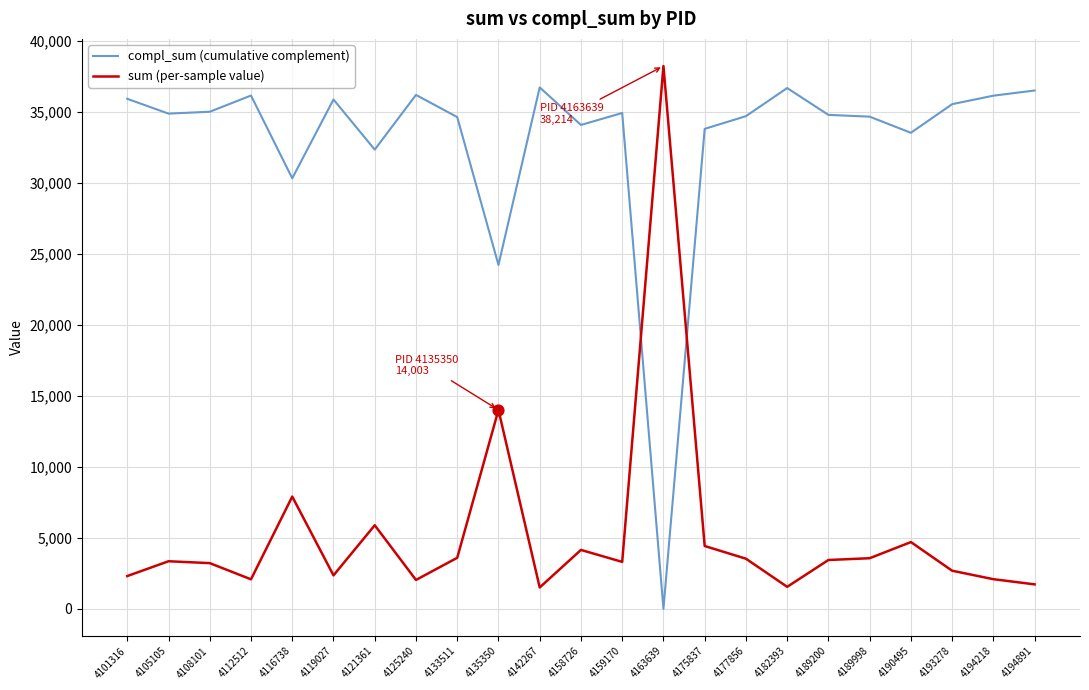

Which series has the largest total across all categories?

compl_sum (cumulative complement)